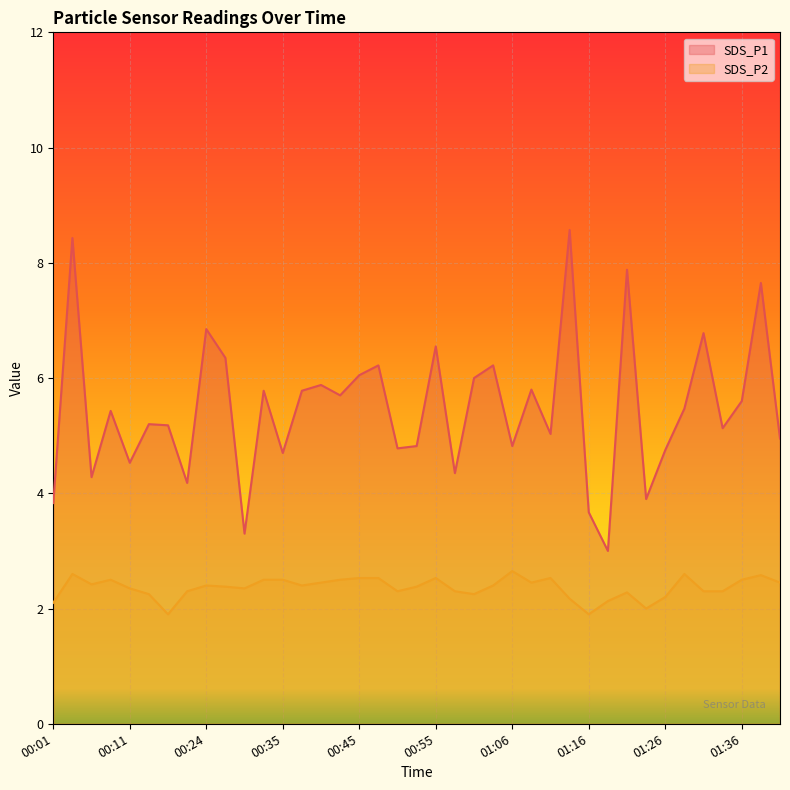

Which series changed the most between 00:06 and 00:27?

SDS_P1